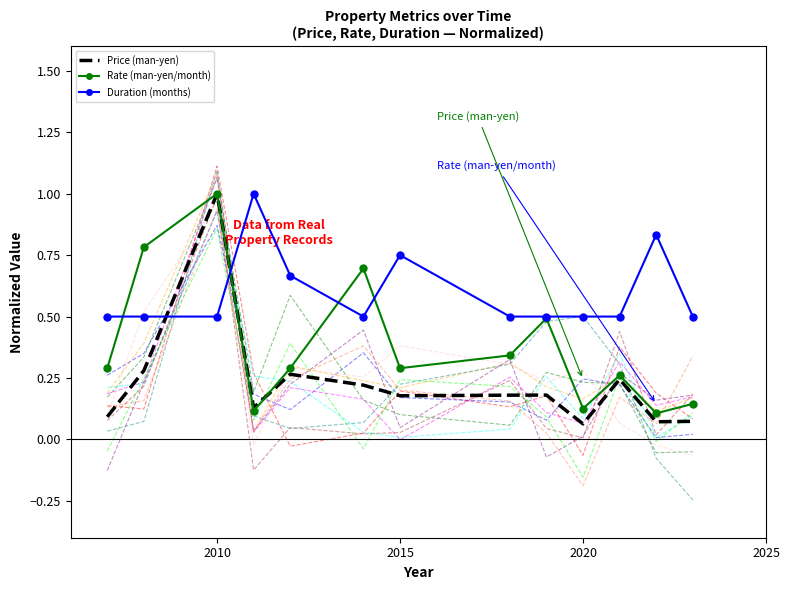

Which series has the widest spread of values?

Price (man-yen)